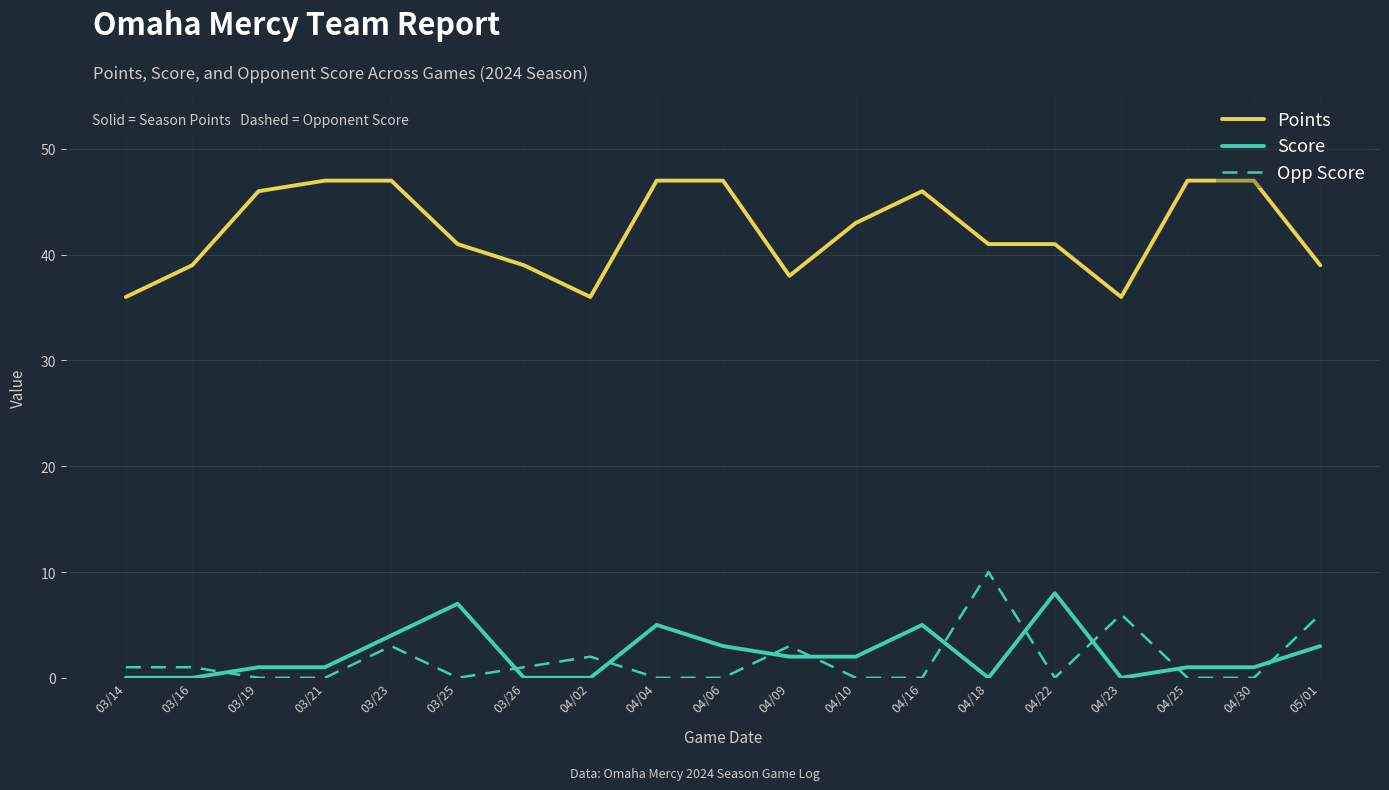

What are all the series names shown in the legend?

Points, Score, Opp Score